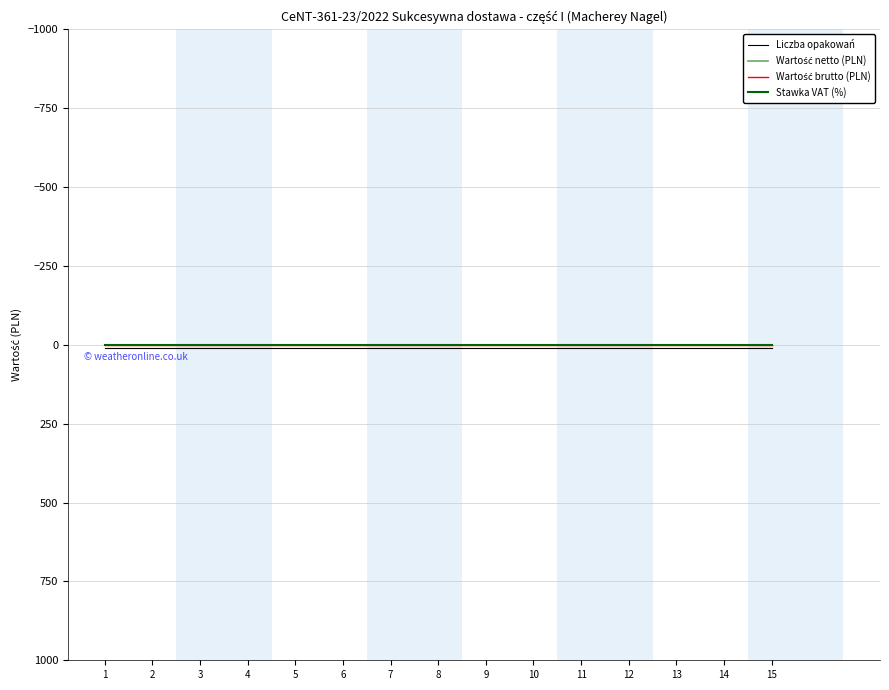

At 3, list the series in order from largest to smallest.

Liczba opakowań, Wartość netto (PLN), Wartość brutto (PLN), Stawka VAT (%)